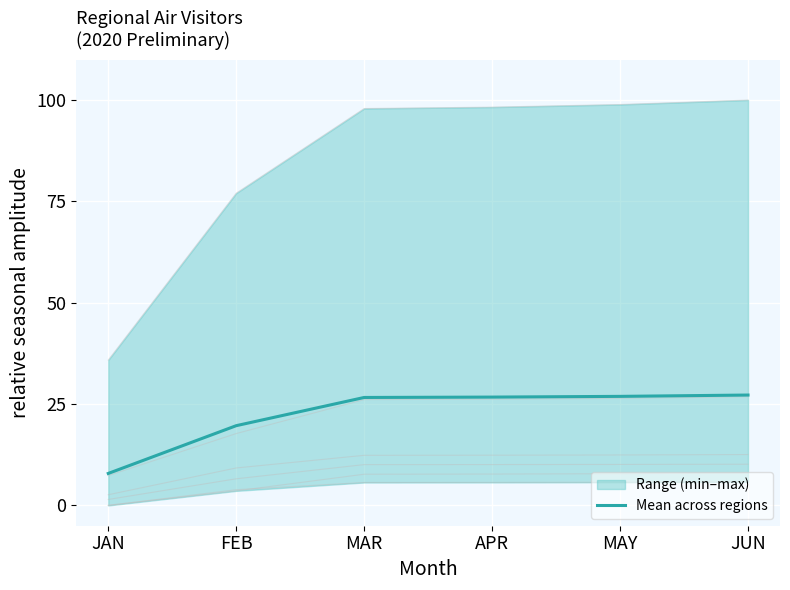

Rank the categories by value from highest to lowest.

JUN, MAY, APR, MAR, FEB, JAN